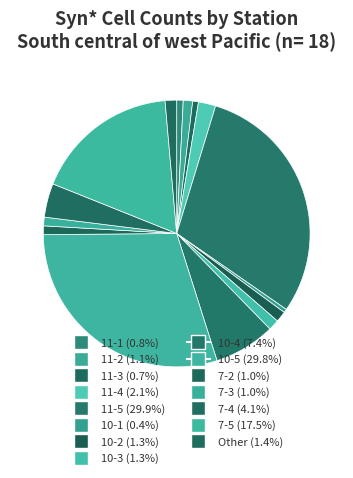

How many segments does this pie chart have?

15